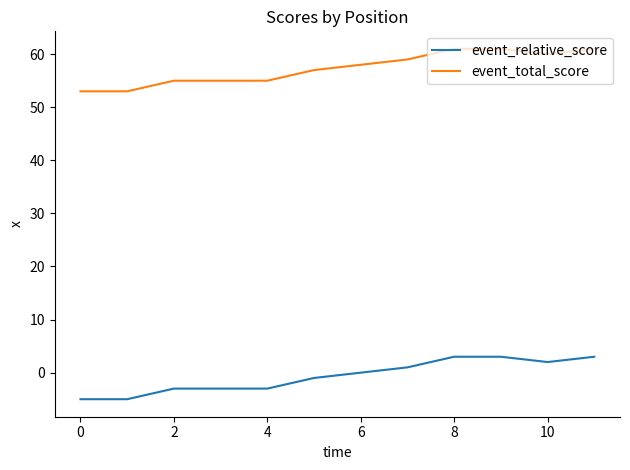

What is the smallest value displayed?

-5